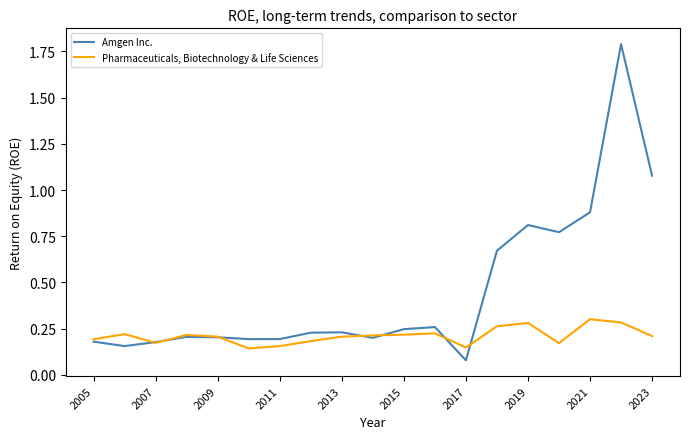

Count the number of data series in this chart.

2